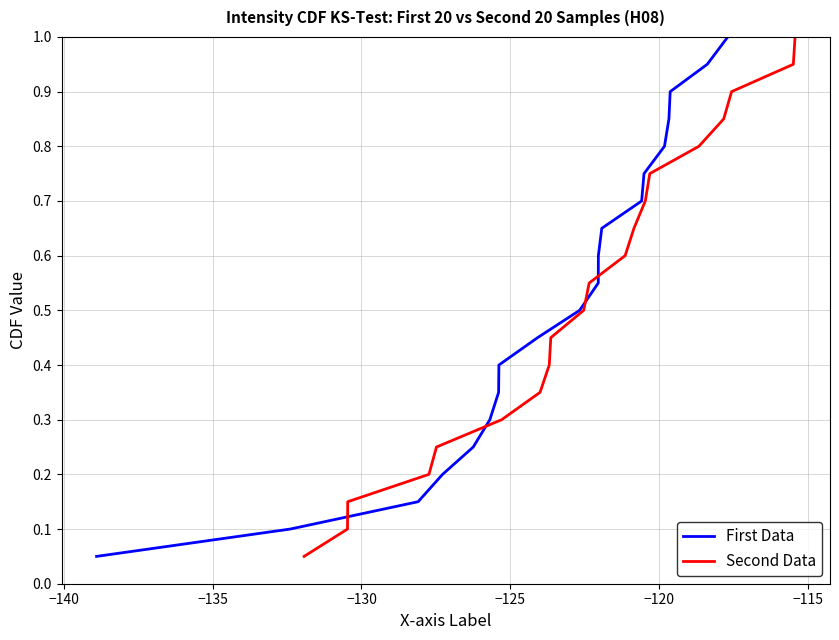

Is the value of Second Data at −110 greater than the value of First Data at −120?

Yes